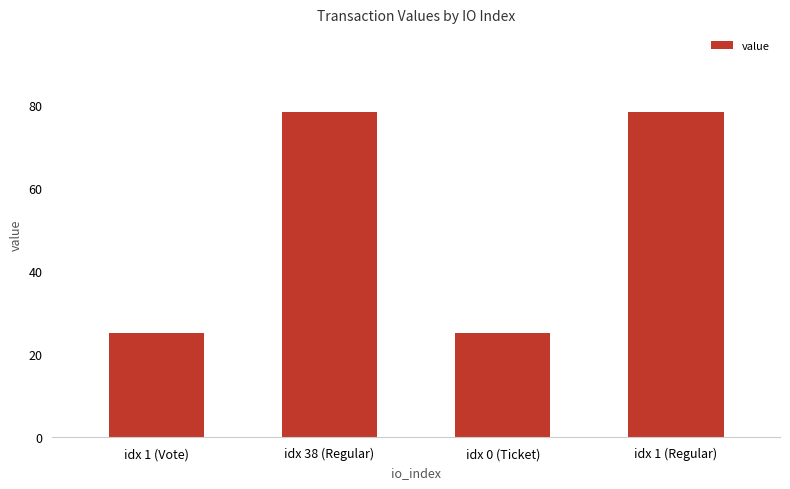

What is the average value?

51.7